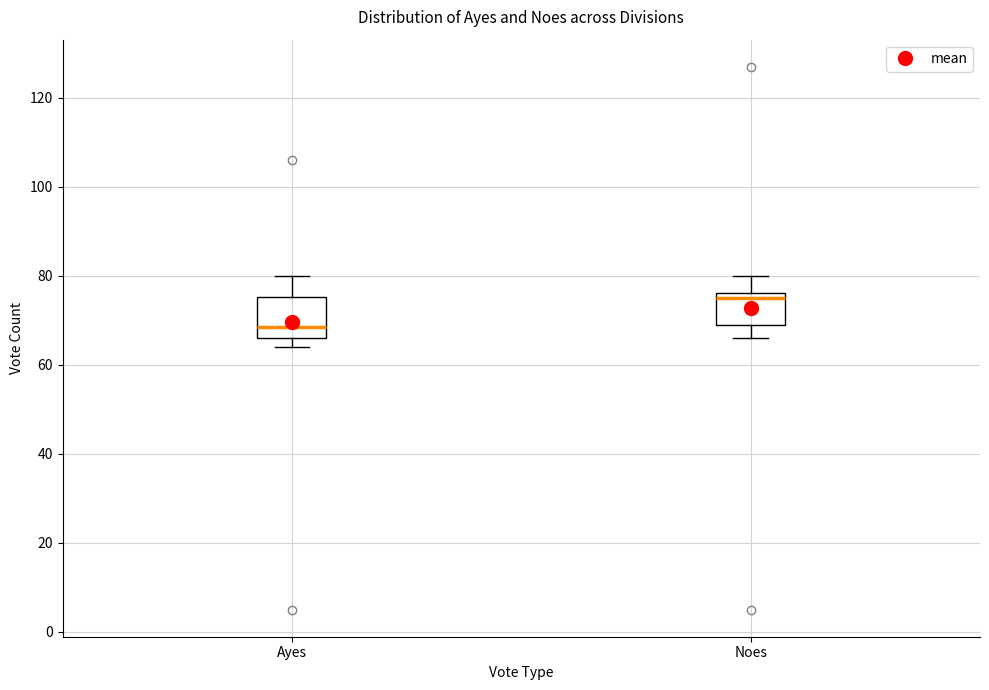

Reading left to right, read every box against the y-axis: the position of its median line, the range the box covers, and the ends of its whiskers. The values are not printed on the chart, so give them approximately, as read against the axis.

Ayes: median 68, box 66 to 76, whiskers 64 to 80
Noes: median 76 (just below the box's upper edge), box 70 to 76, whiskers 66 to 80